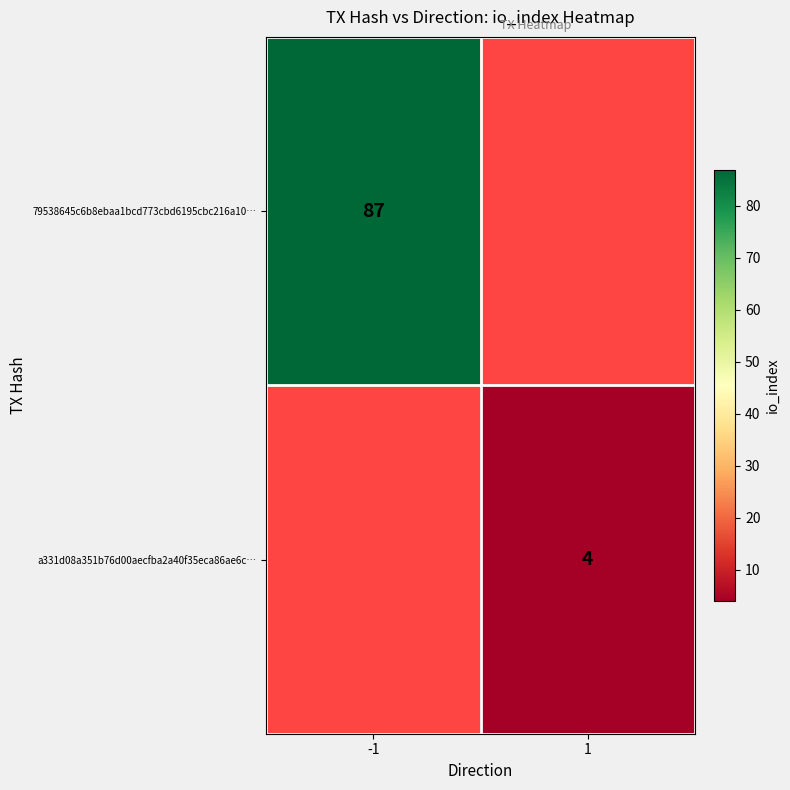

How many distinct data groups are displayed?

2